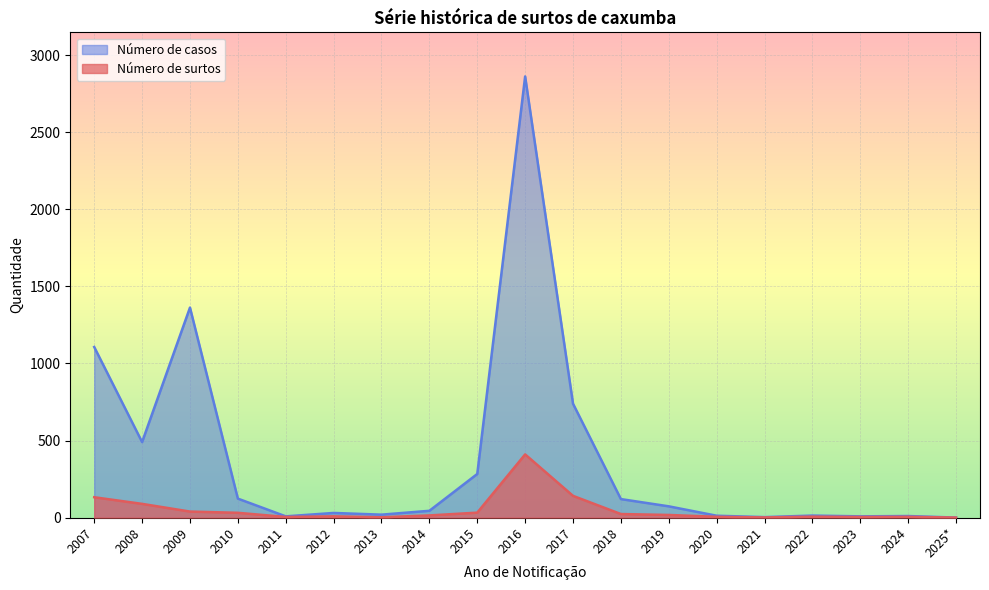

At which label does Número de casos reach its minimum?

2025*